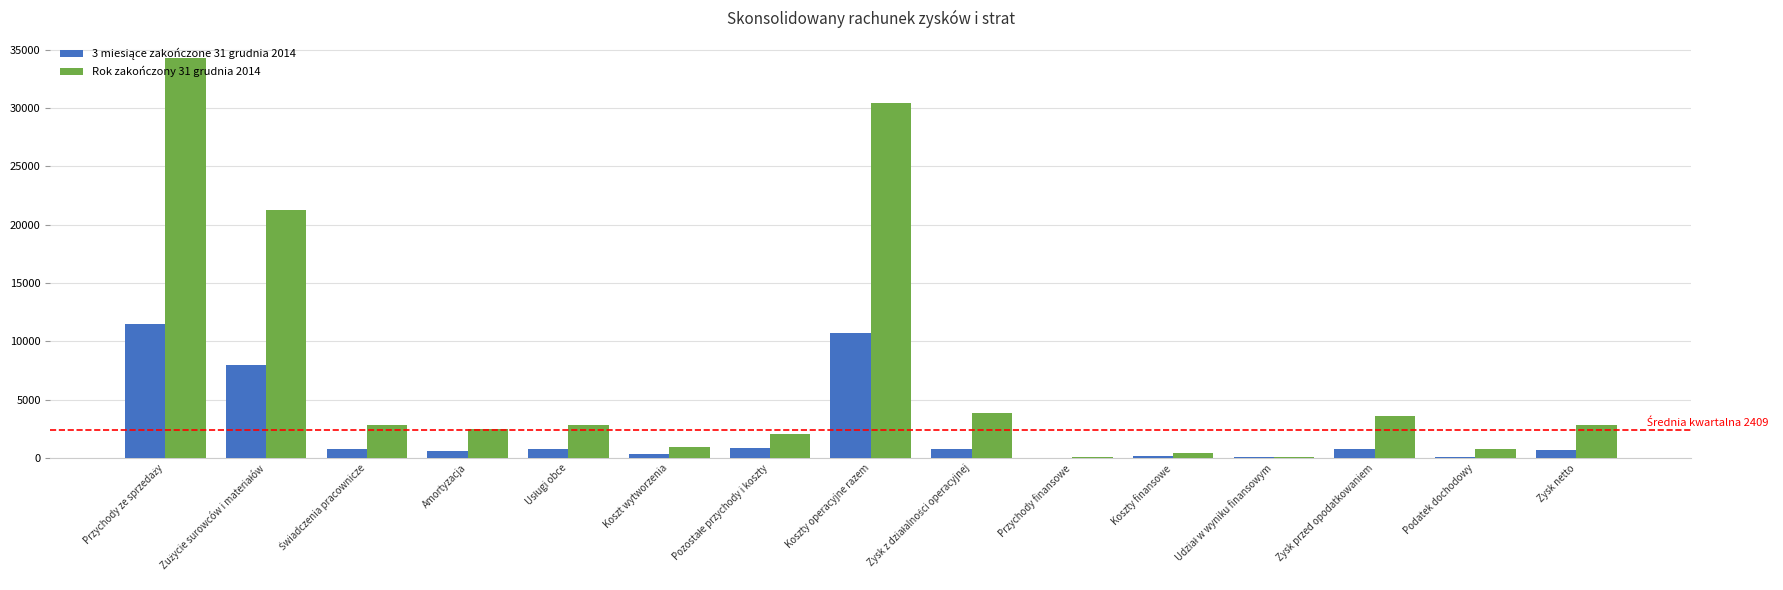

The Rok zakończony 31 grudnia 2014 series shows 3626 at Zysk przed opodatkowaniem. True or false?

True